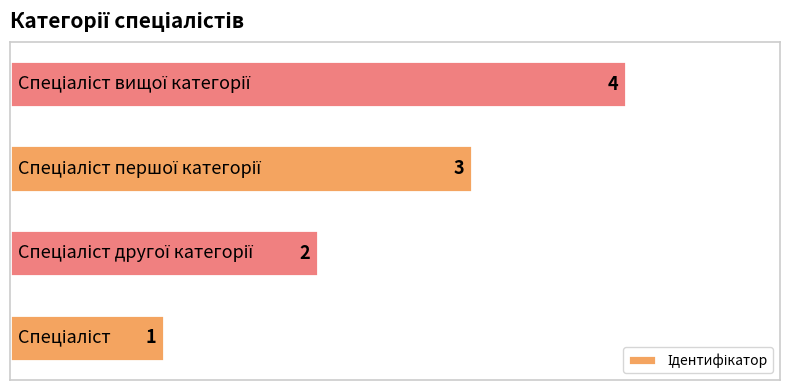

Count the values in the range 2 to 4.

3